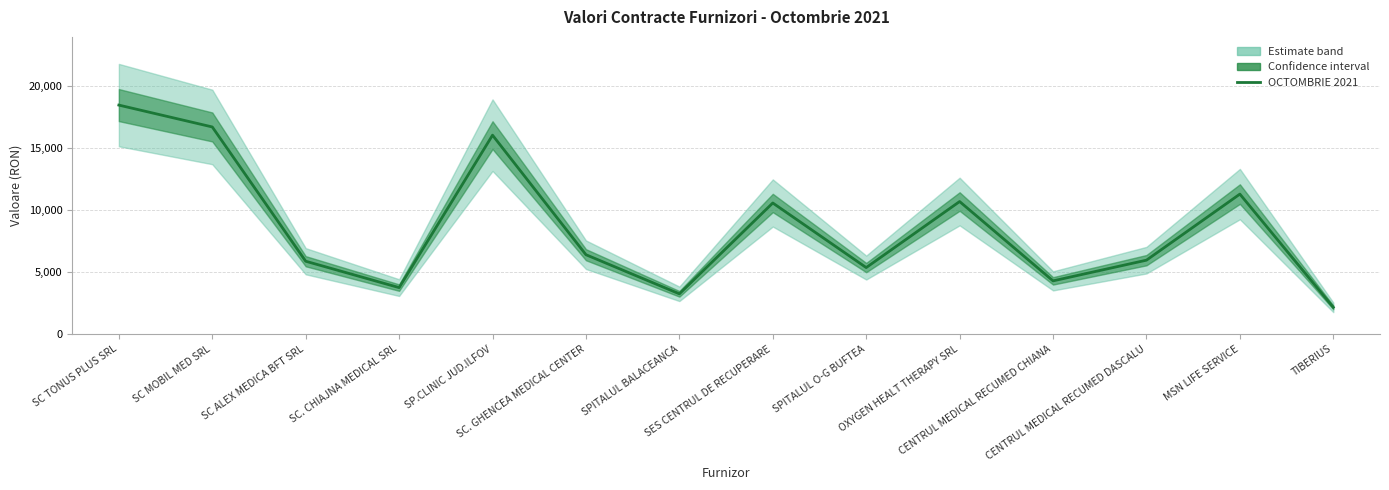

Rank the categories by value from lowest to highest.

TIBERIUS, SPITALUL BALACEANCA, SC. CHIAJNA MEDICAL SRL, CENTRUL MEDICAL RECUMED CHIANA, SPITALUL O-G BUFTEA, SC ALEX MEDICA BFT SRL, CENTRUL MEDICAL RECUMED DASCALU, SC. GHENCEA MEDICAL CENTER, SES CENTRUL DE RECUPERARE, OXYGEN HEALT THERAPY SRL, MSN LIFE SERVICE, SP.CLINIC JUD.ILFOV, SC MOBIL MED SRL, SC TONUS PLUS SRL